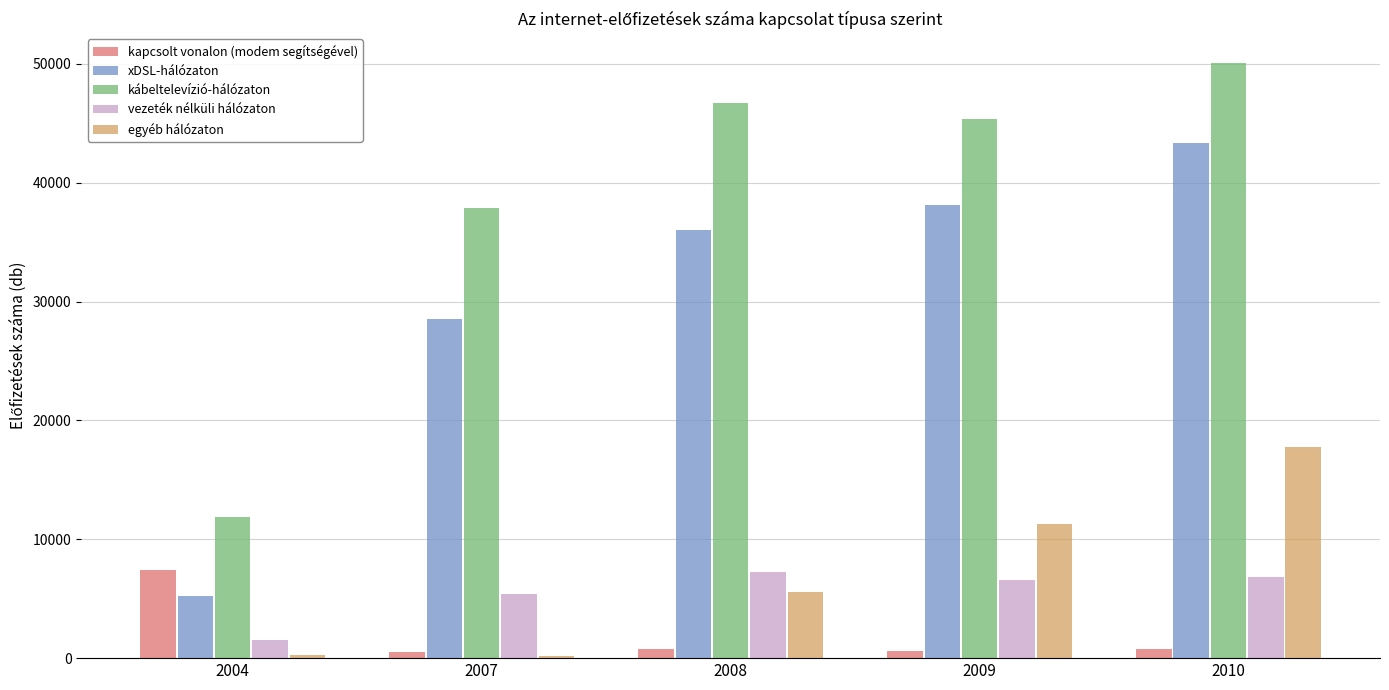

How many data points does each series have?

5